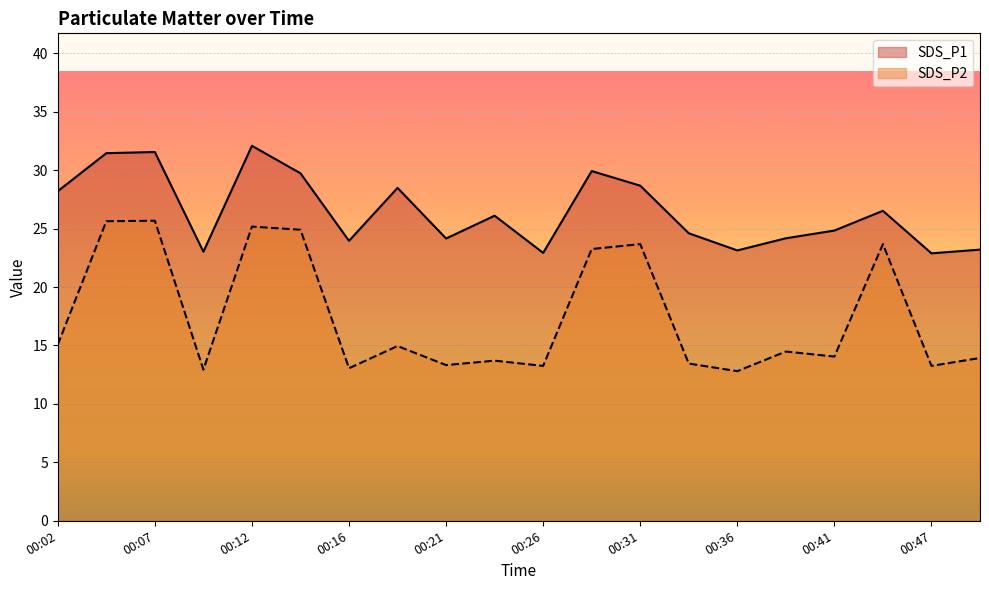

True or false: SDS_P2 and SDS_P1 cross at least once.

False